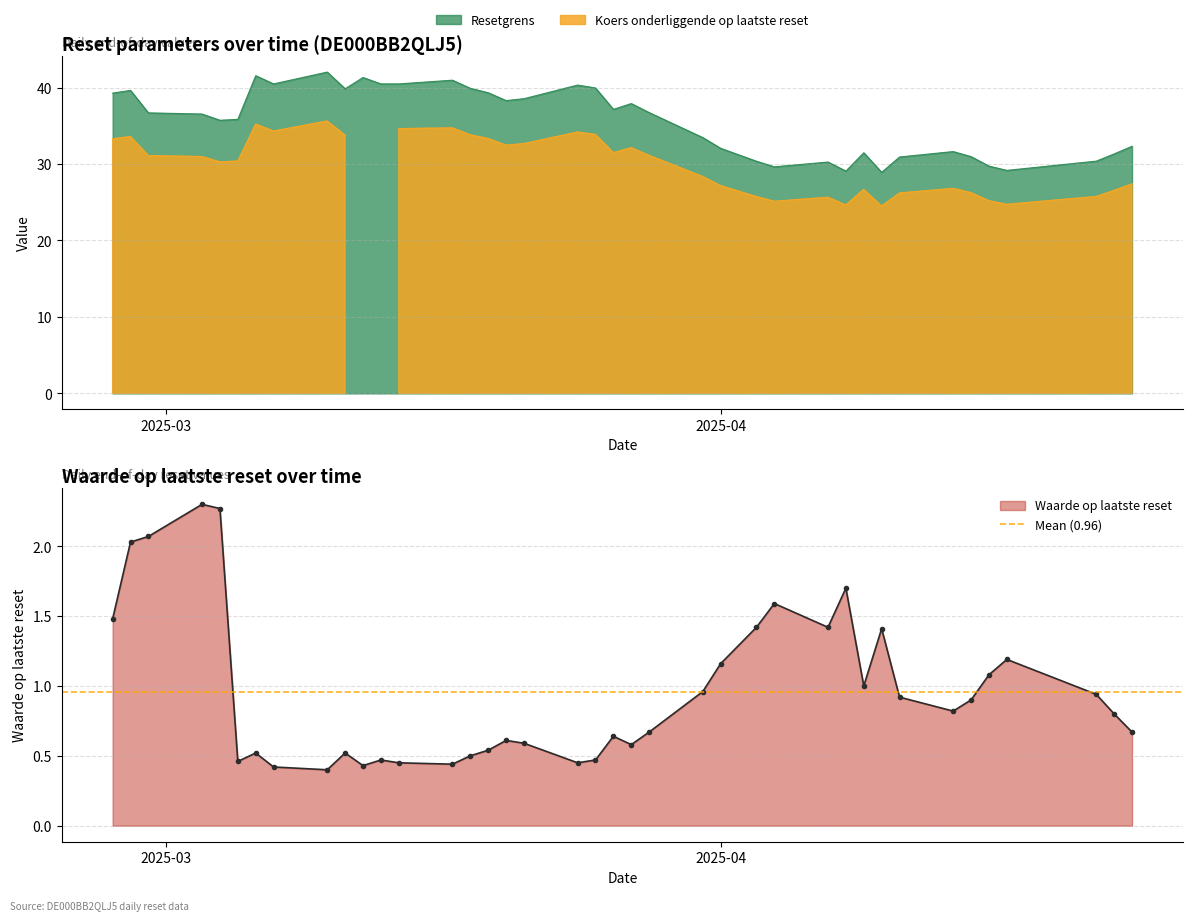

What is the highest value of the Resetgrens series?

42.0